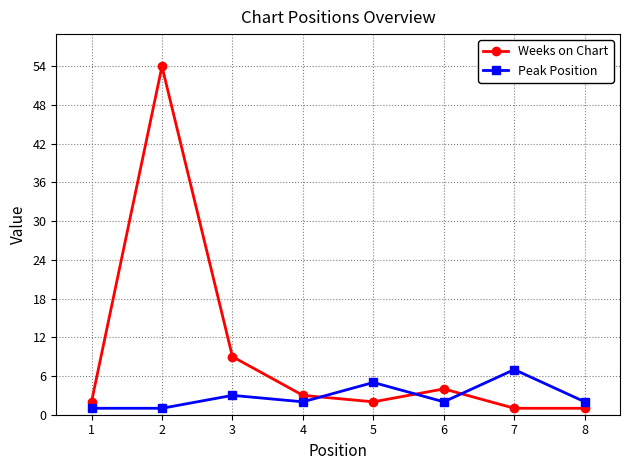

List the series in order of their overall mean, lowest first.

Peak Position, Weeks on Chart